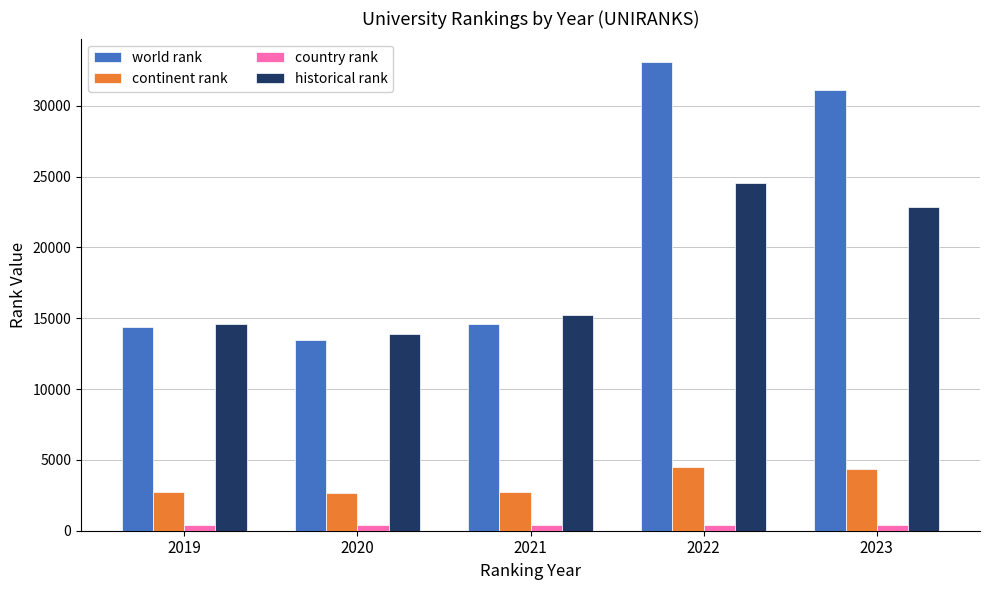

True or false: continent rank has a value of 4477.0 at 2022.

True